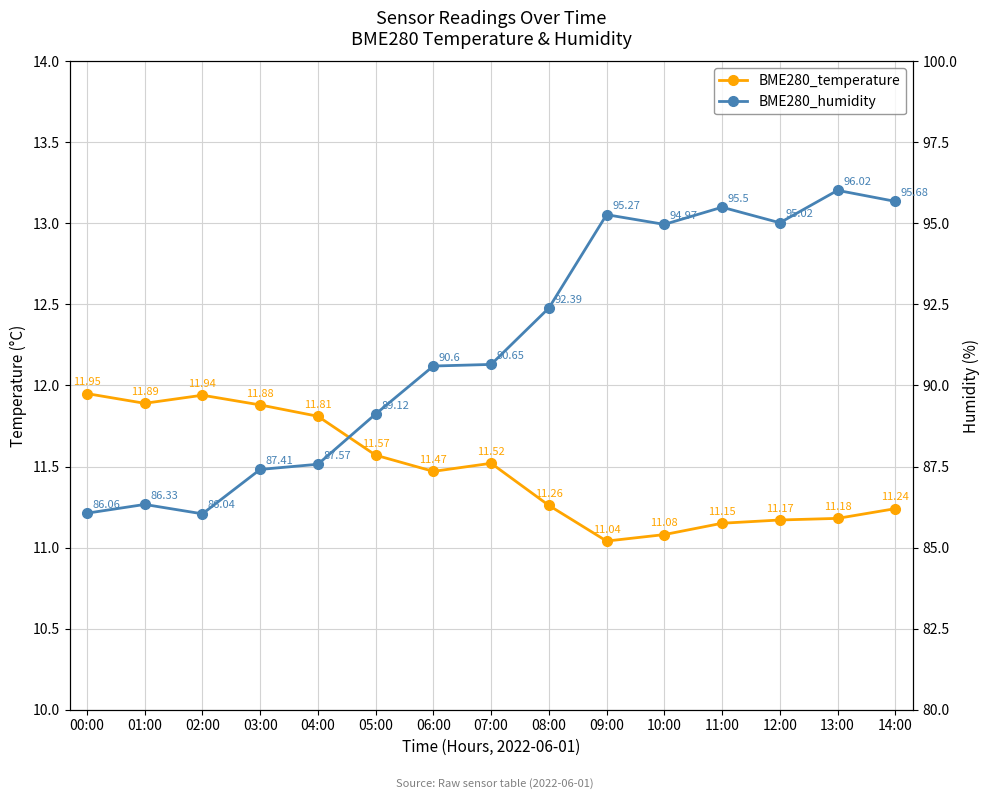

The BME280_temperature series shows 11.9 at 01:00. True or false?

True